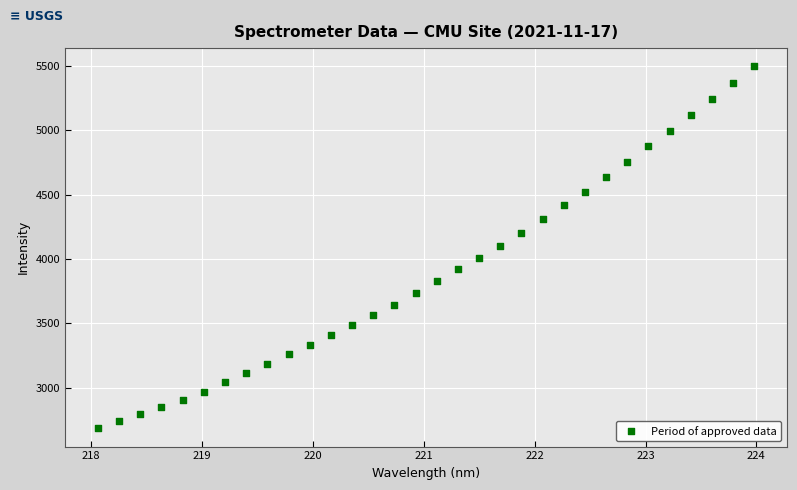

What is the range of Y values (max minus min)?

2812.0